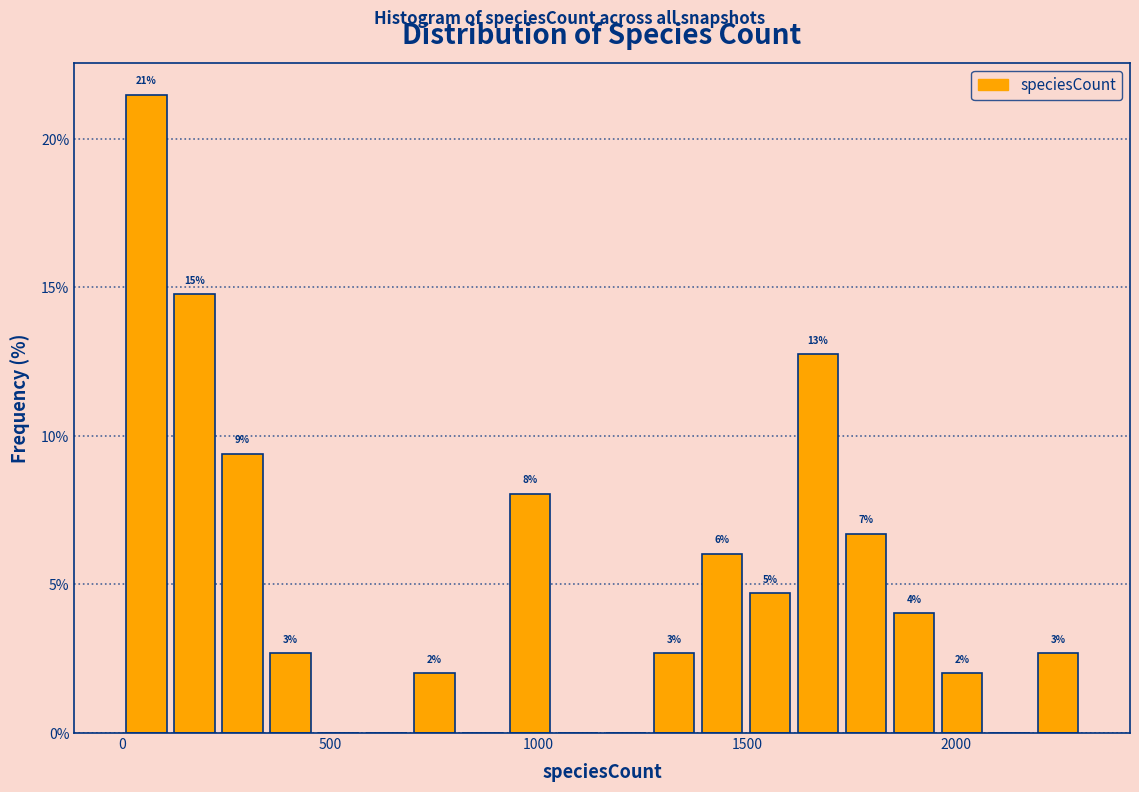

Around what value on the x-axis is the tallest bar? Give the approximate position of its centre, as read against the axis.

50